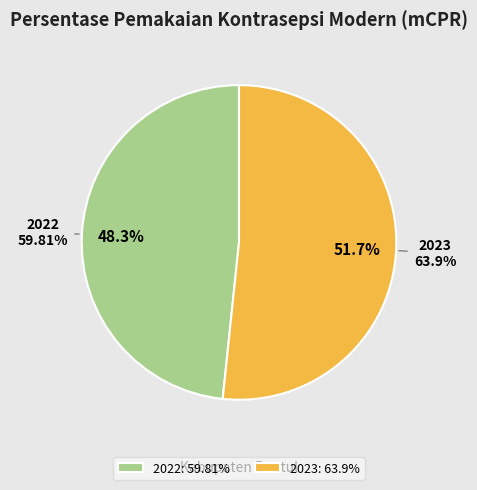

To the nearest percent, what portion does 2023 represent?

52%